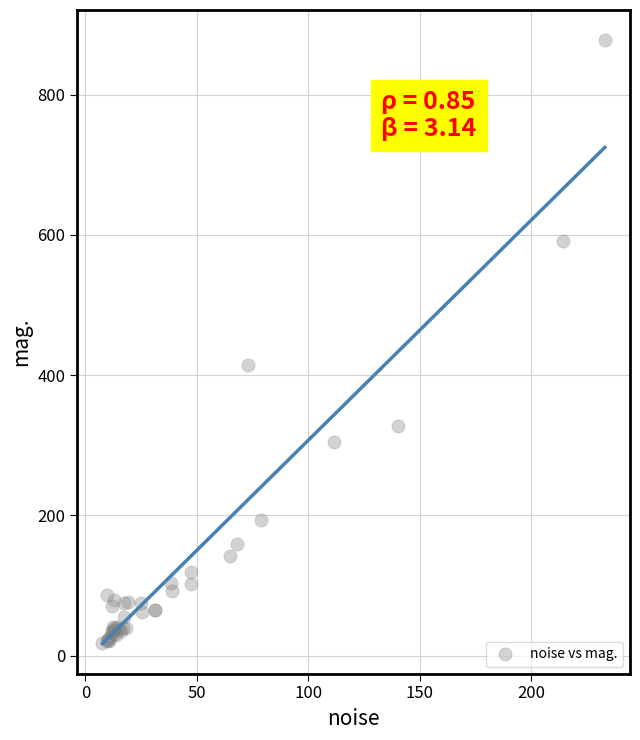

What Y value in the scatter plot is closest to 447?

414.9